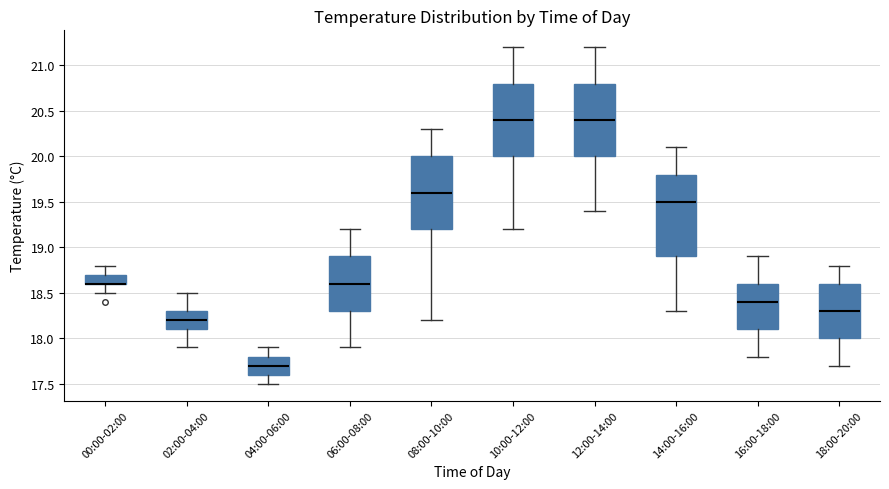

Where does the median line of the box for 04:00-06:00 sit on the y-axis? The values are not printed on the chart, so give them approximately, as read against the axis.

17.7